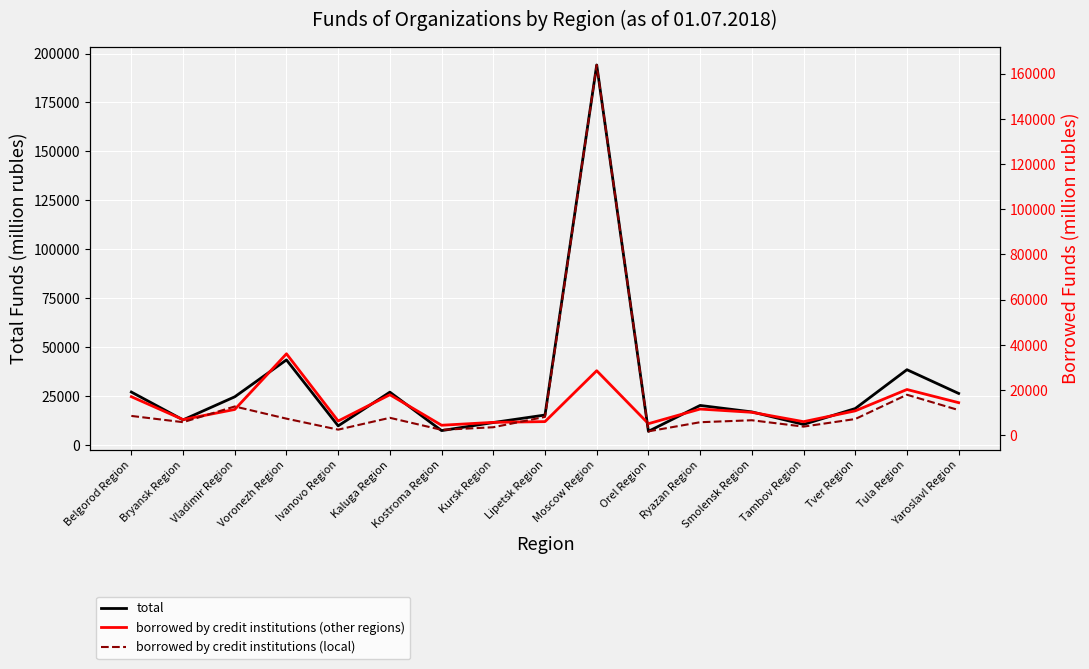

What is the highest value of the total series?

194149